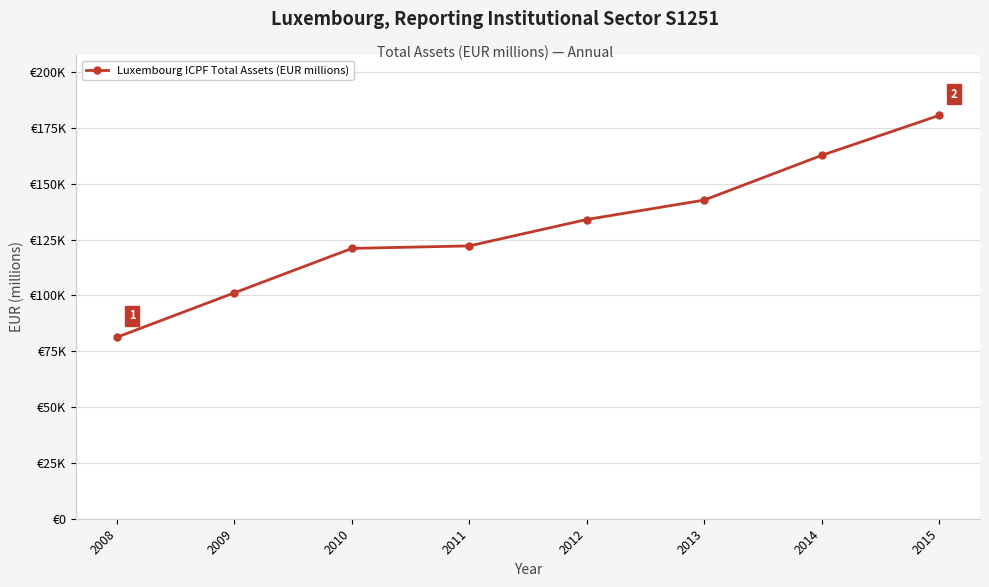

Is this an area chart (filled region under the line)?

No